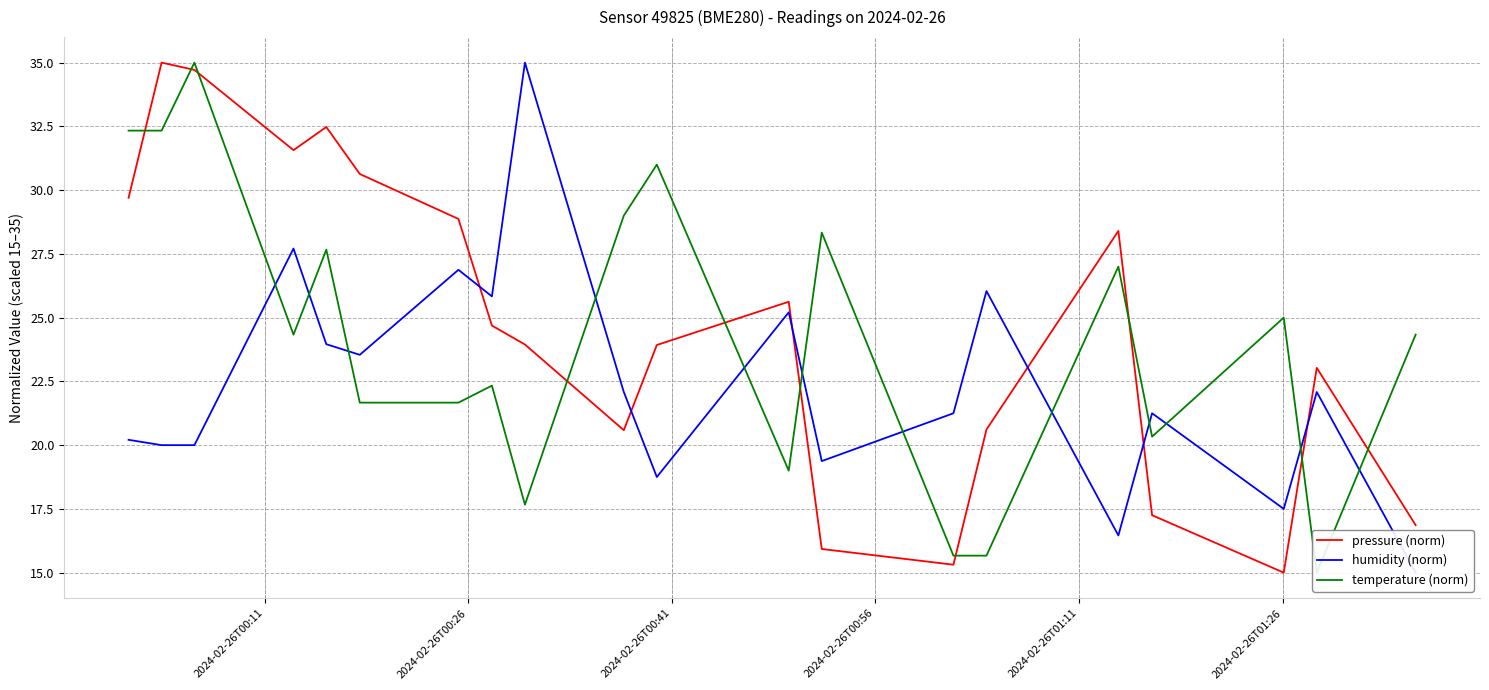

How many series are shown in this chart?

3